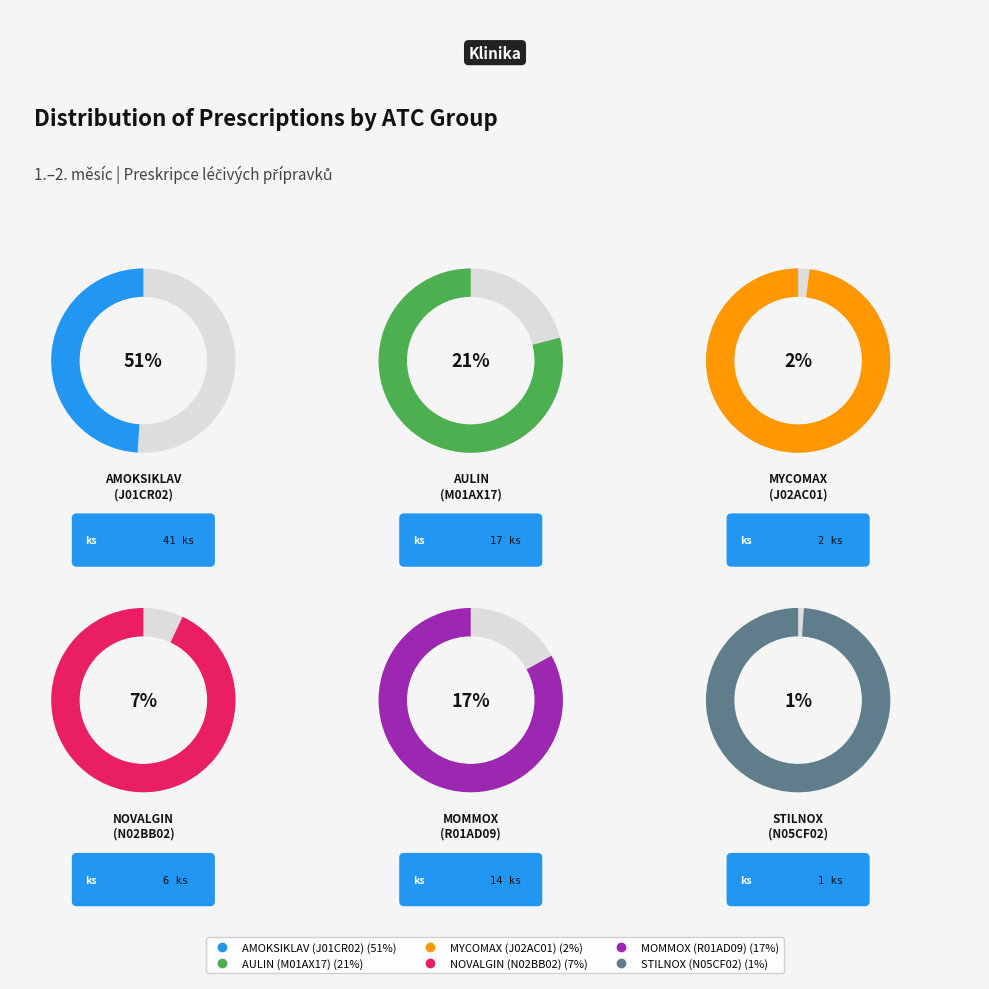

Rank the categories by value from lowest to highest.

N05CF02, J02AC01, N02BB02, R01AD09, M01AX17, J01CR02